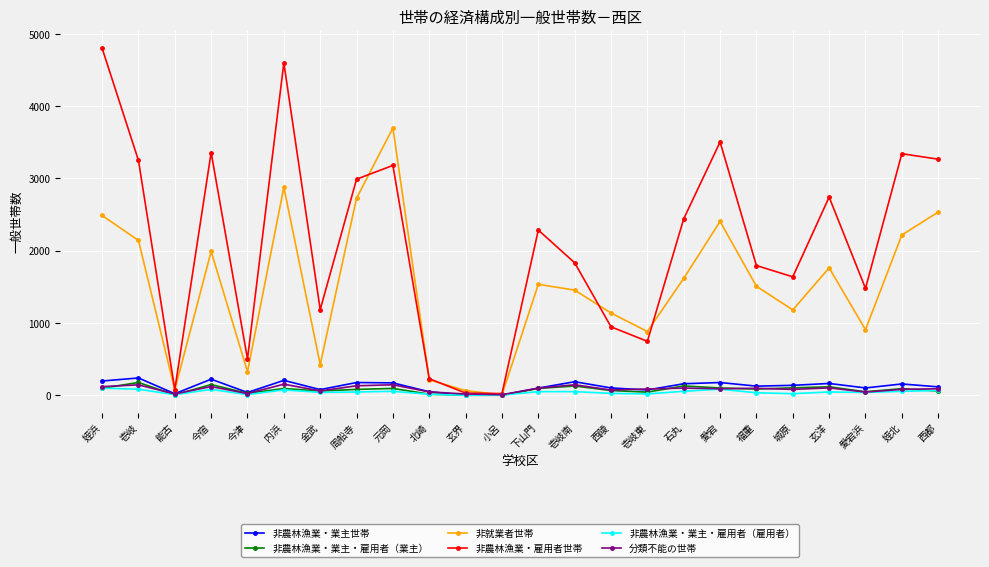

At how many categories does at least one series exceed 4044?

2